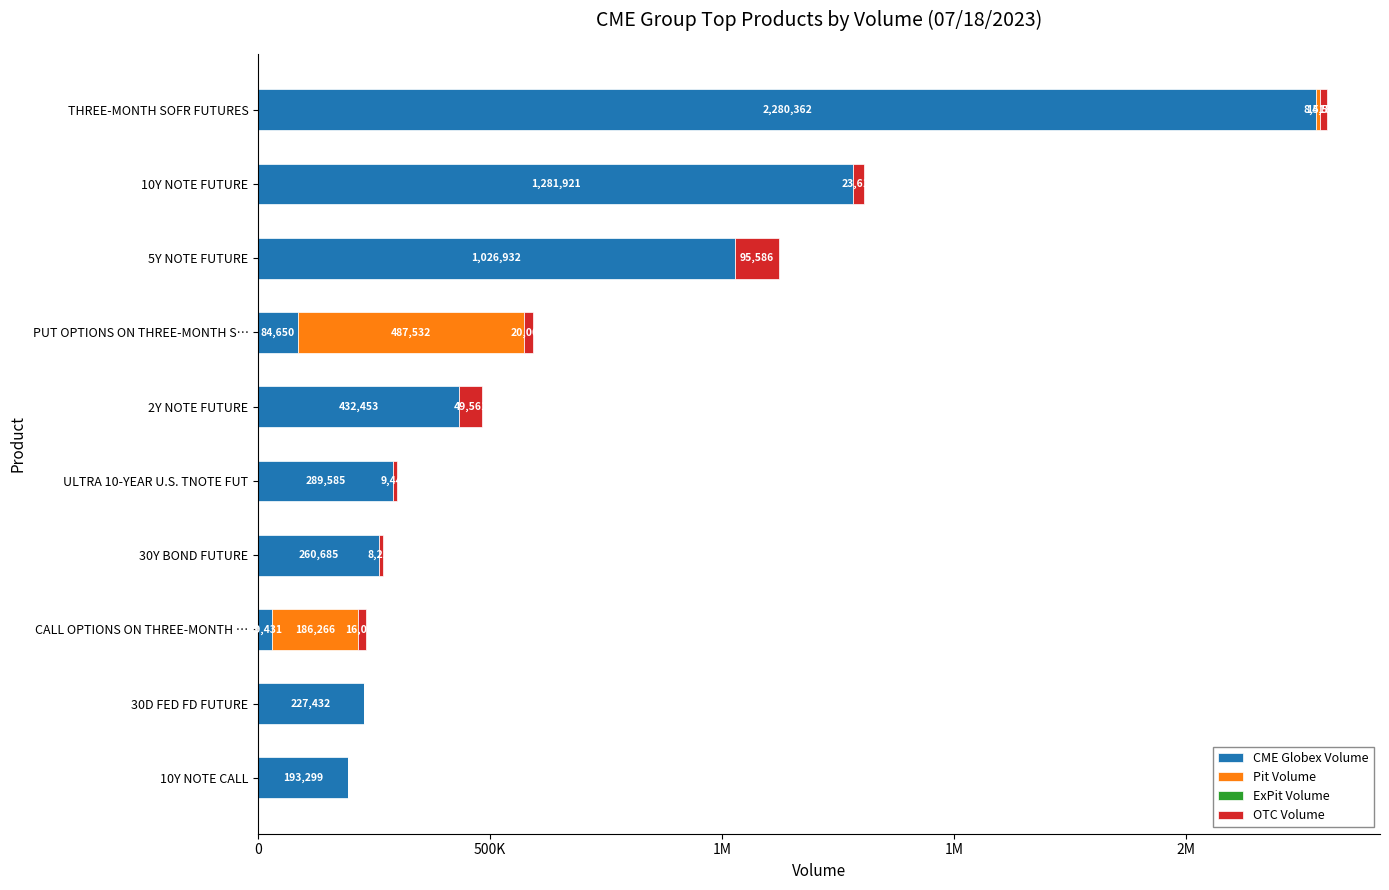

Reading right to left, what are all the values shown in this chart?

CME Globex Volume: 193299.0	227432.0	29431.0	260685.0	289585.0	432453.0	84650.0	1026932.0	1281921.0	2280362.0
Pit Volume: 0.0	0.0	186266.0	0.0	0.0	0.0	487532.0	0.0	0.0	8518.0
ExPit Volume: 0.6	0.6	0.6	0.6	0.6	0.6	0.6	0.6	0.6	0.6
OTC Volume: 0.0	0.0	16000.0	8217.0	9440.0	49561.0	20000.0	95586.0	23614.0	14500.0